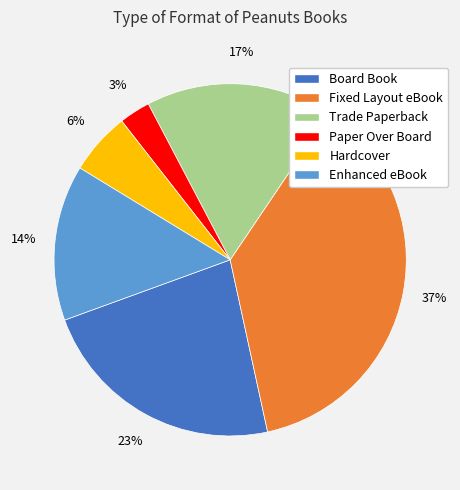

Do Hardcover and Trade Paperback together represent more than half of the pie?

No